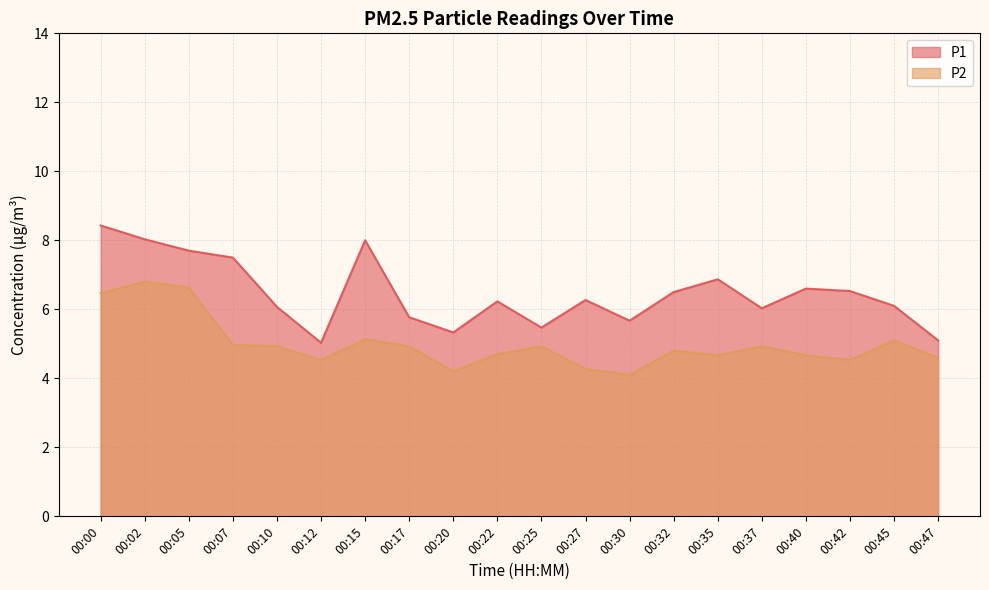

Which series has the widest spread of values?

P1